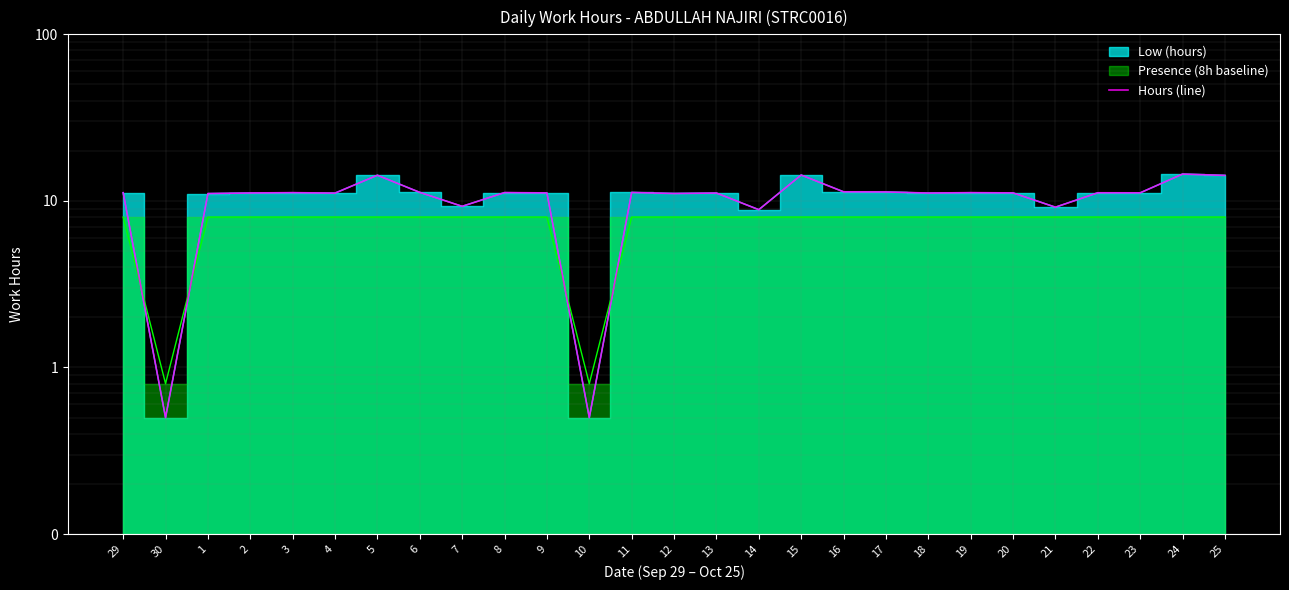

How many data points are above 11?

22